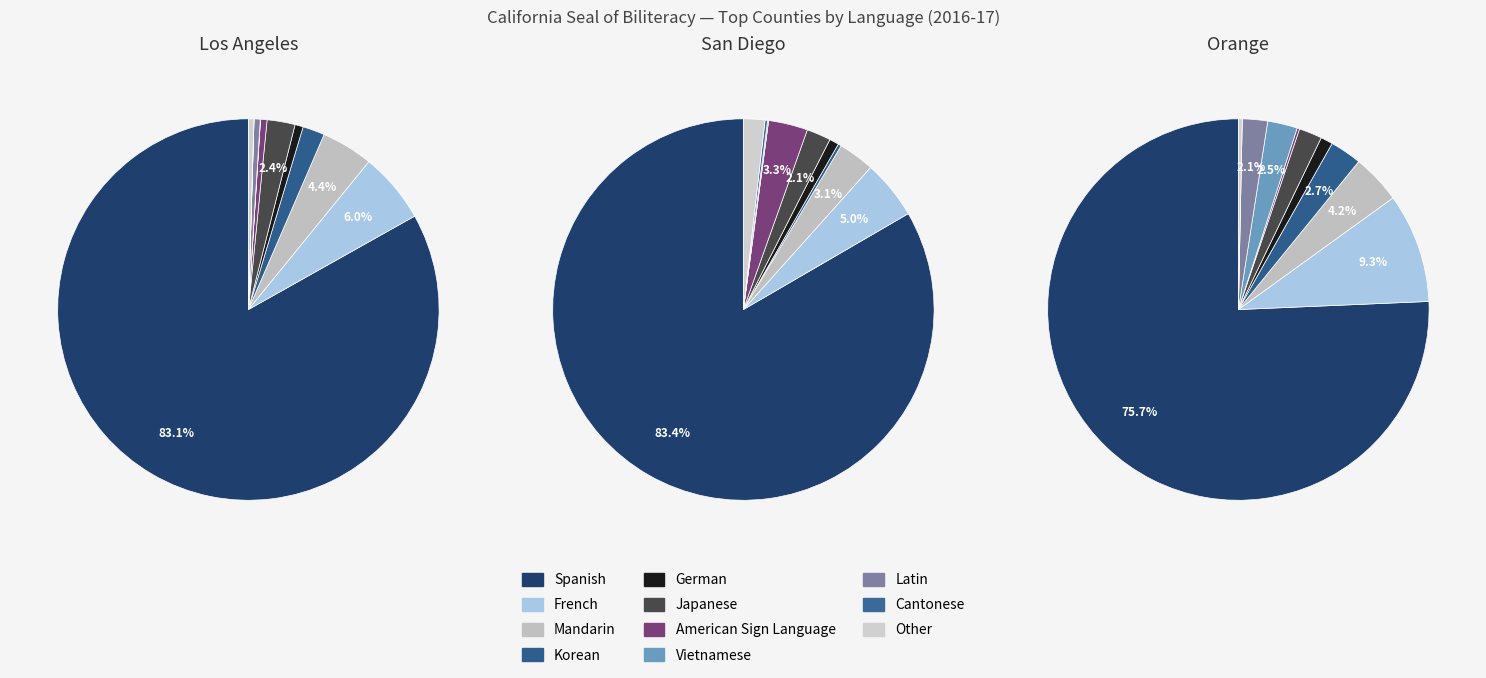

What is the change in value from German to Cantonese?

-71